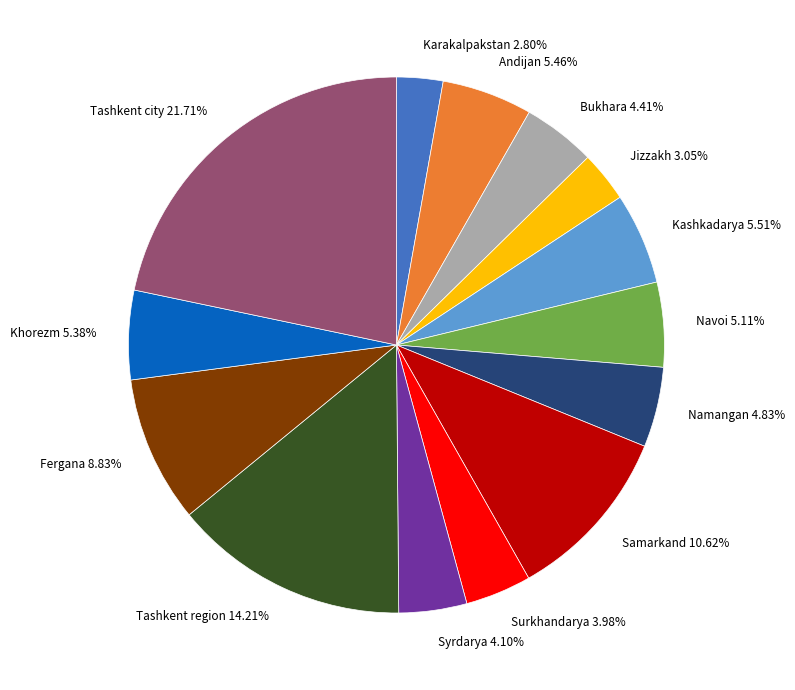

How many slices are in this pie chart?

14